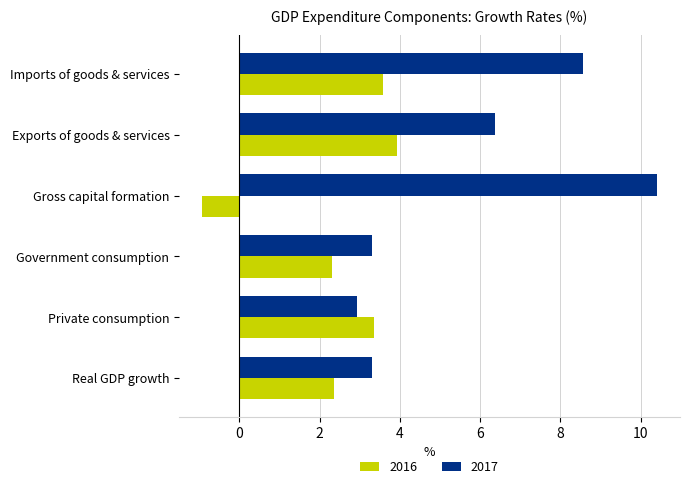

Which category has the lowest value across all series?

Gross capital formation